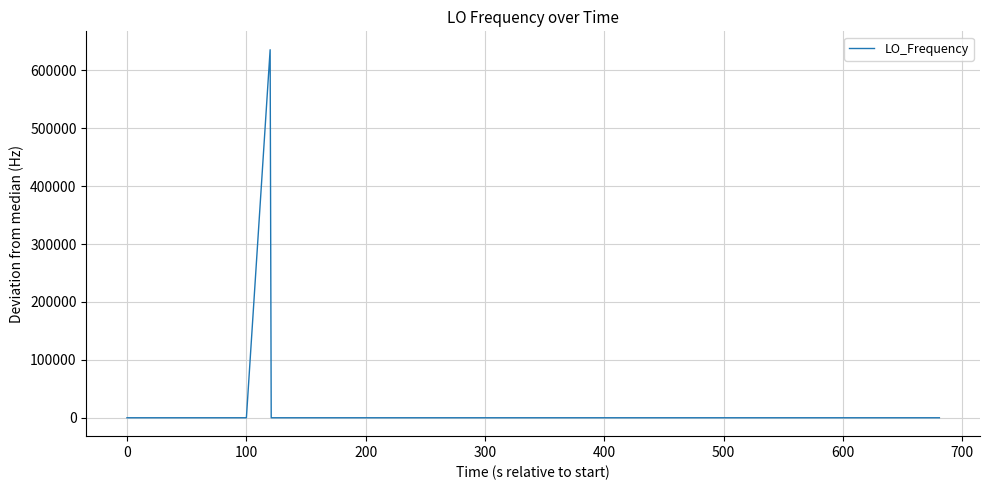

What is the difference between the maximum and minimum values?

635701.1